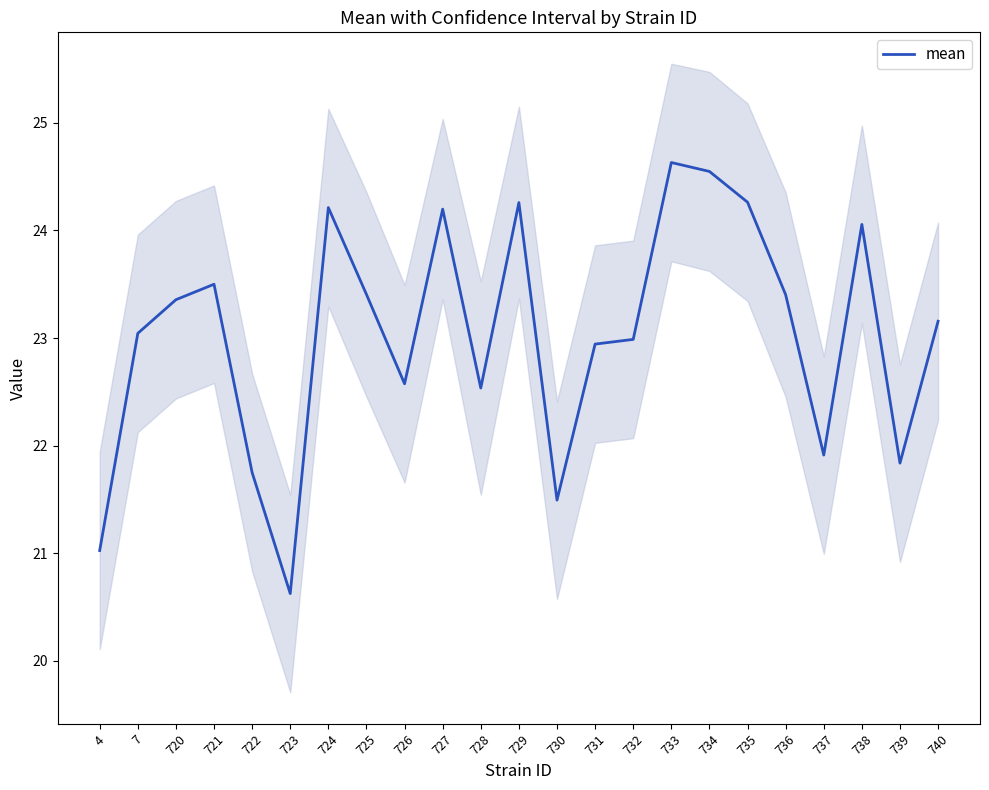

Which category has the highest value across all series?

733